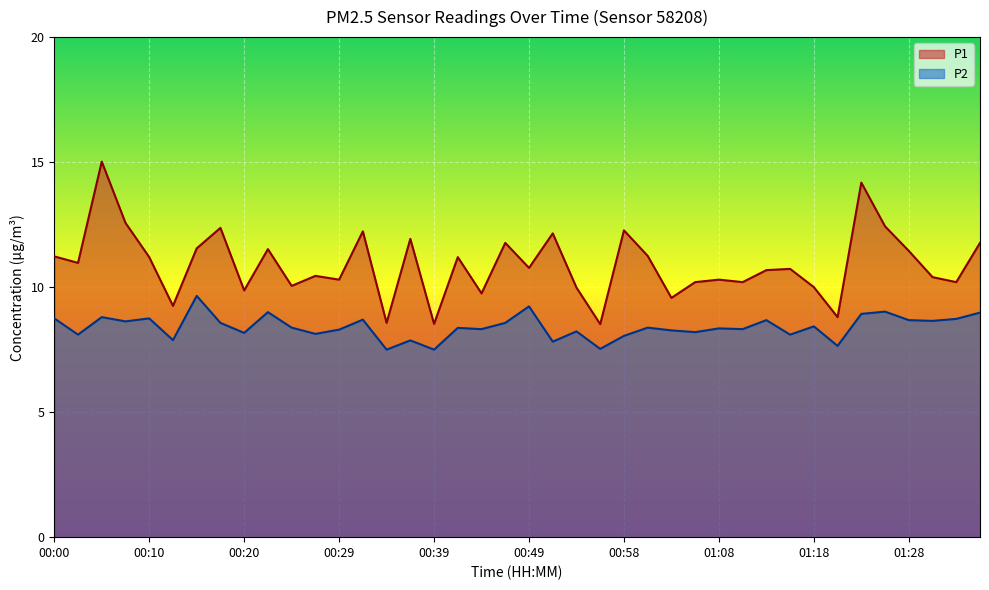

Which category has the highest value across all series?

00:05